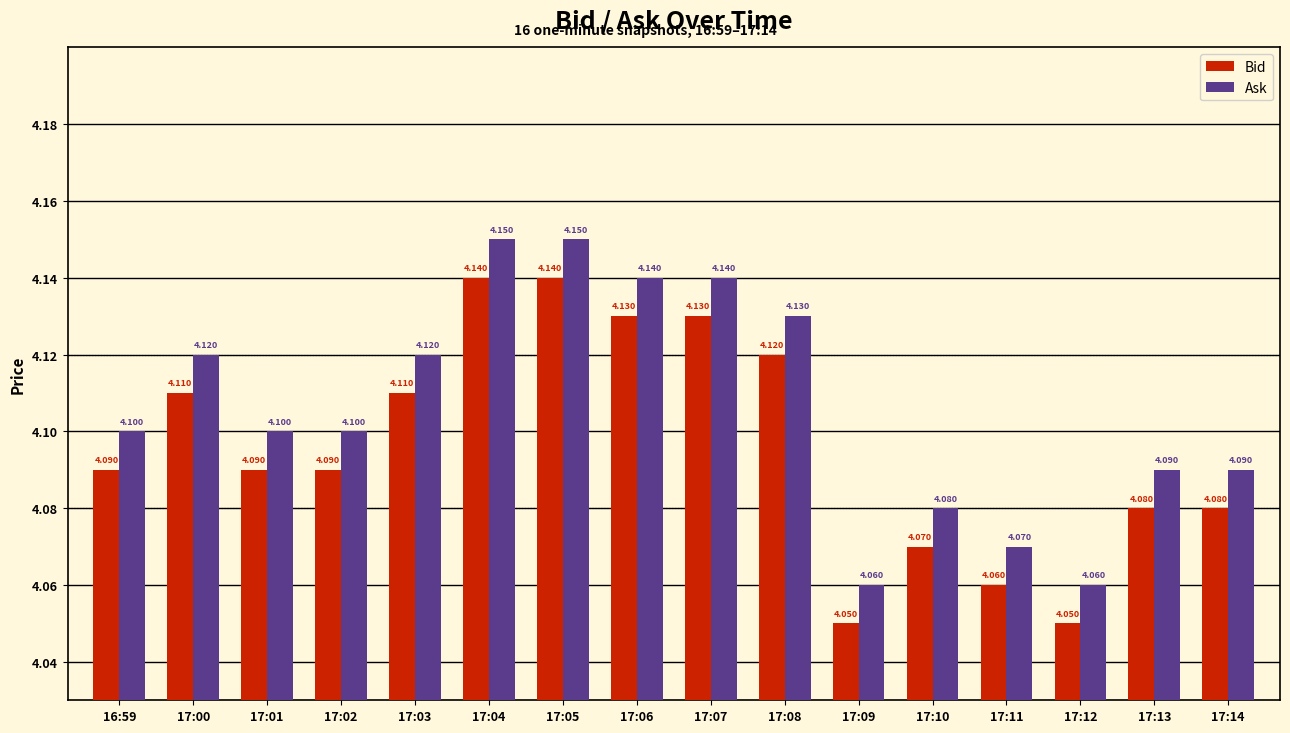

What is the average value of the Bid series?

4.1